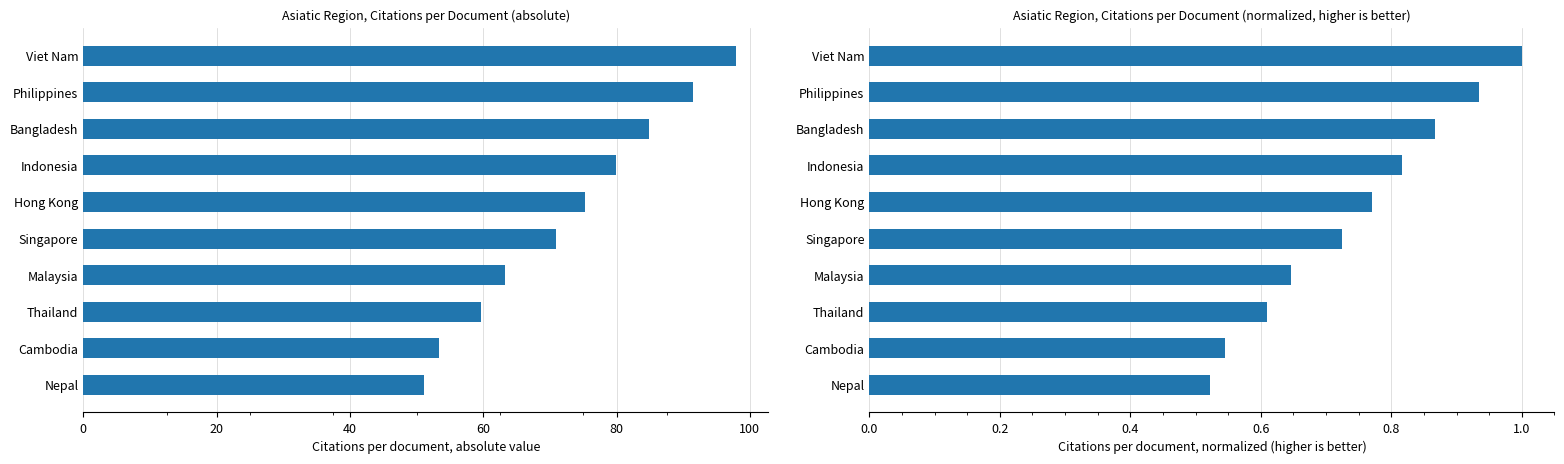

What is the difference between the maximum and second lowest values in the Citations per document series?

44.5